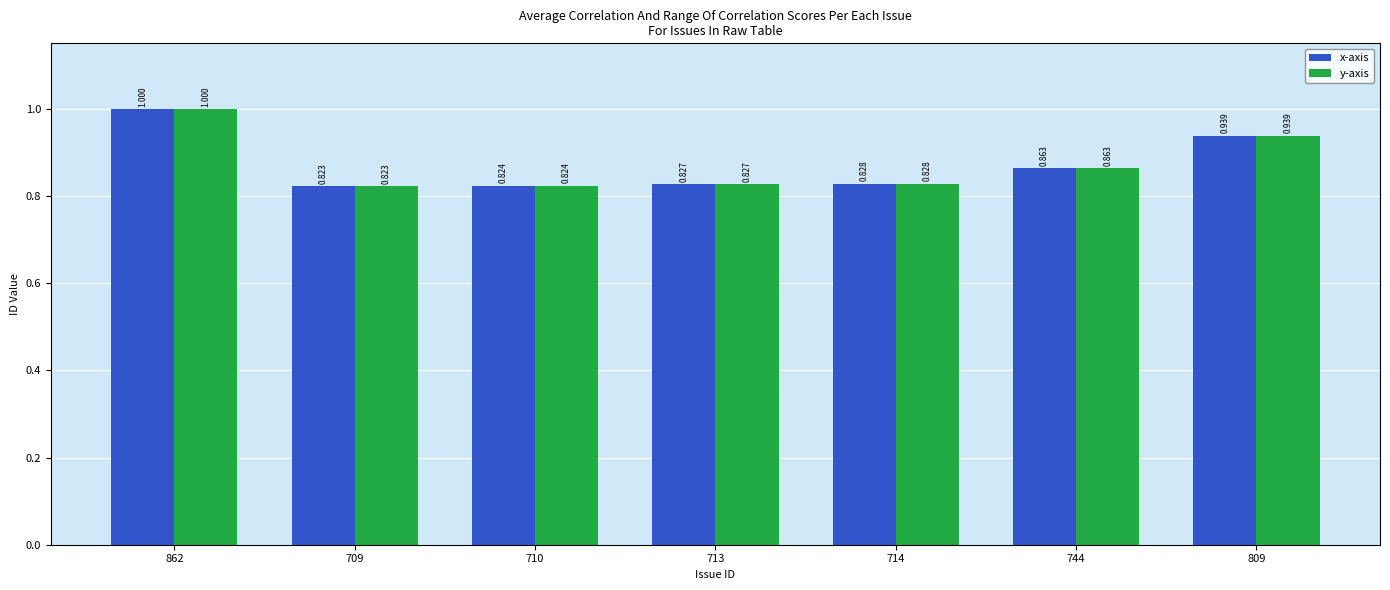

What is the difference between the maximum and minimum values in the y-axis series?

0.2